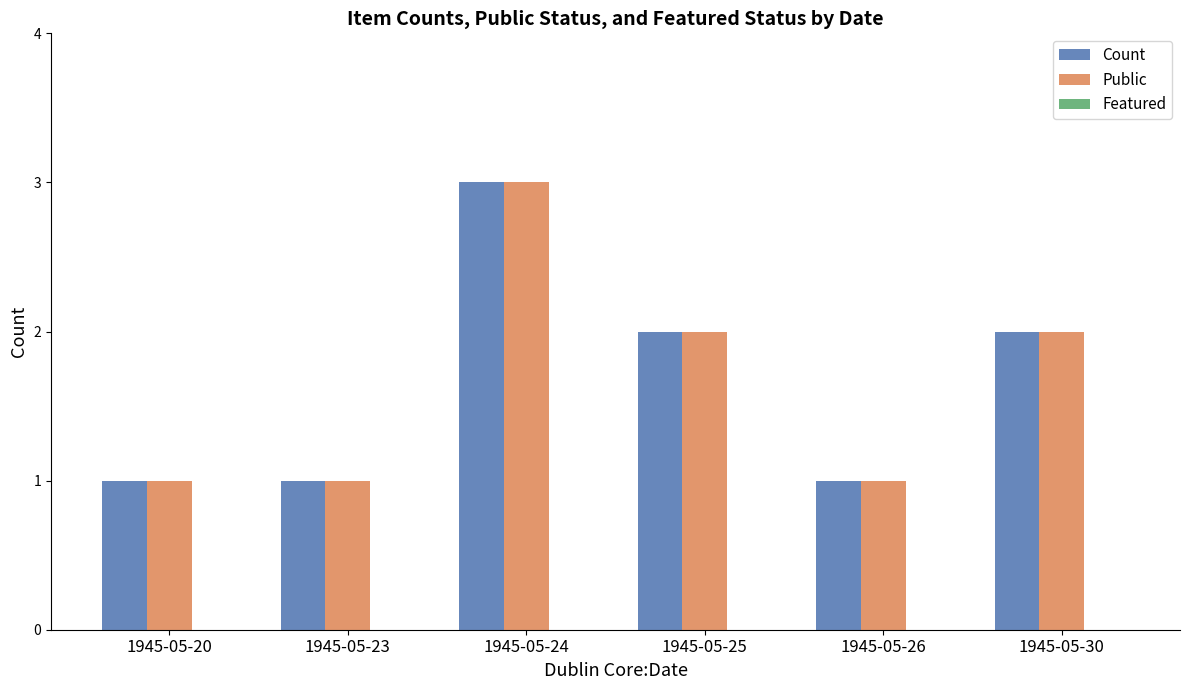

Is it true that Count equals 1 at 1945-05-23?

True